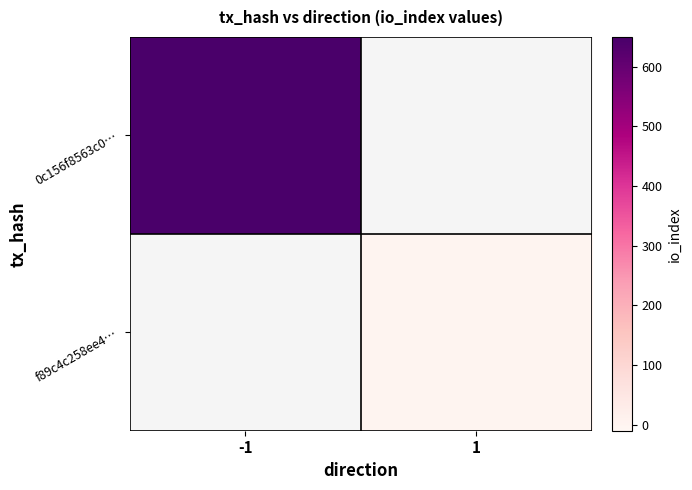

Rank the series at -1 from highest to lowest value.

0c156f8563c0…, f89c4c258ee4…